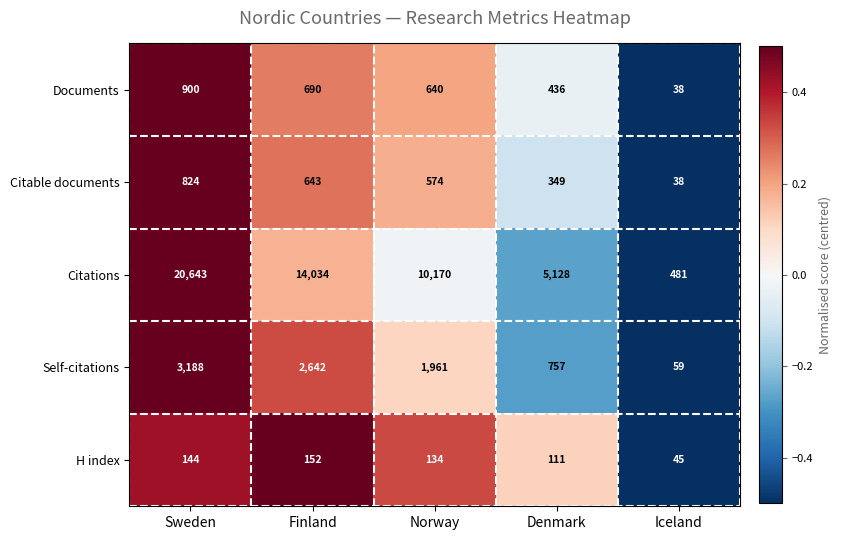

Which series has the widest spread of values?

Citations